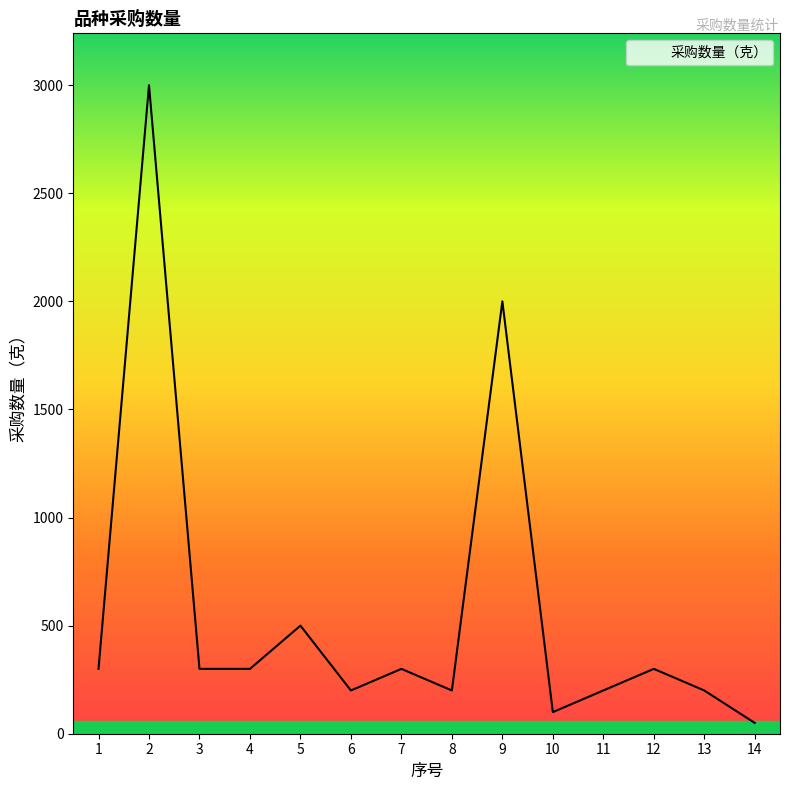

What is the difference between the values at 13 and 10?

100